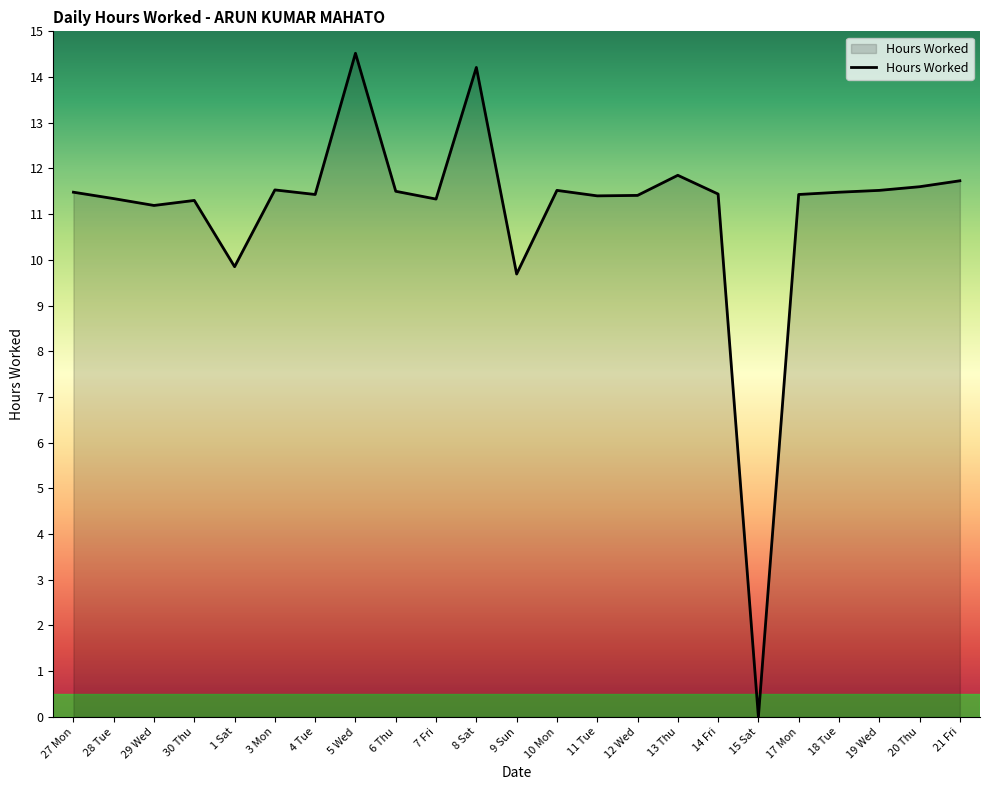

What position from the left is 21 Fri?

23